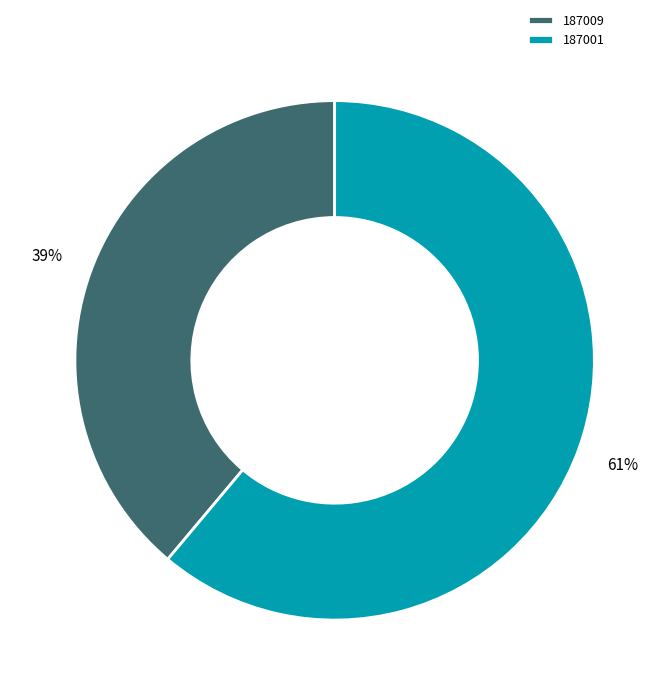

Is it true that 187009 is 52% of the pie?

False